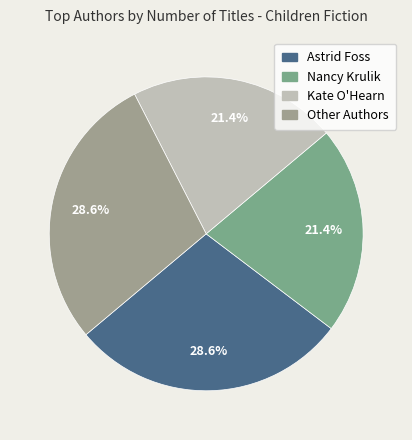

Count the number of slices in the pie.

4